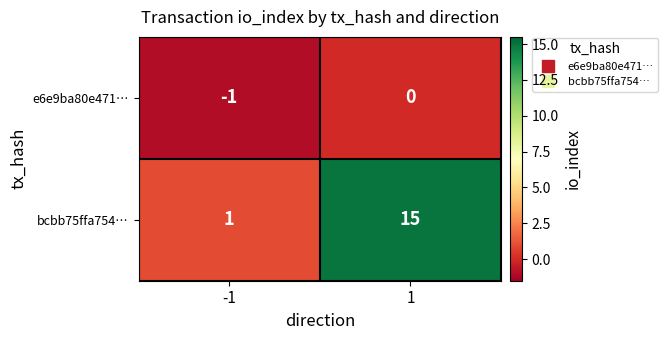

True or false: bcbb75ffa754… has a value of 15 at 1.

True